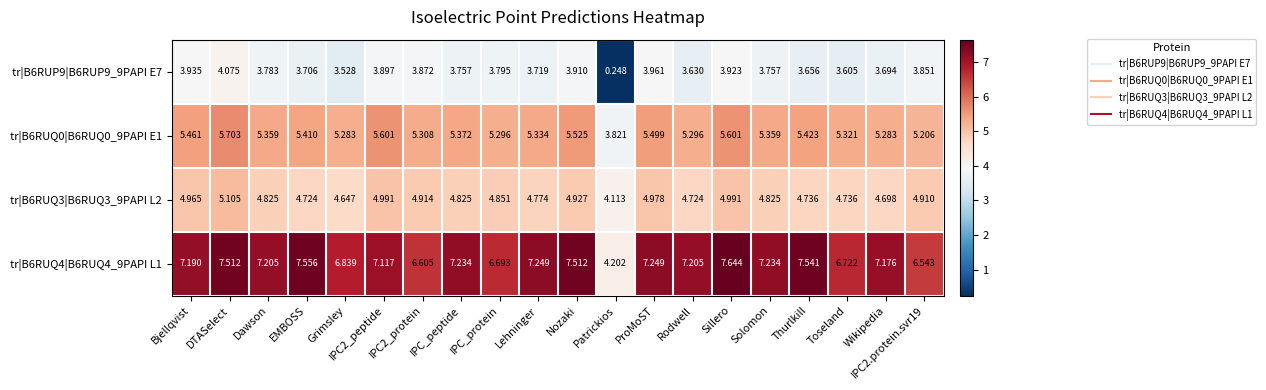

At which label does tr|B6RUP9|B6RUP9_9PAPI E7 reach its peak?

DTASelect